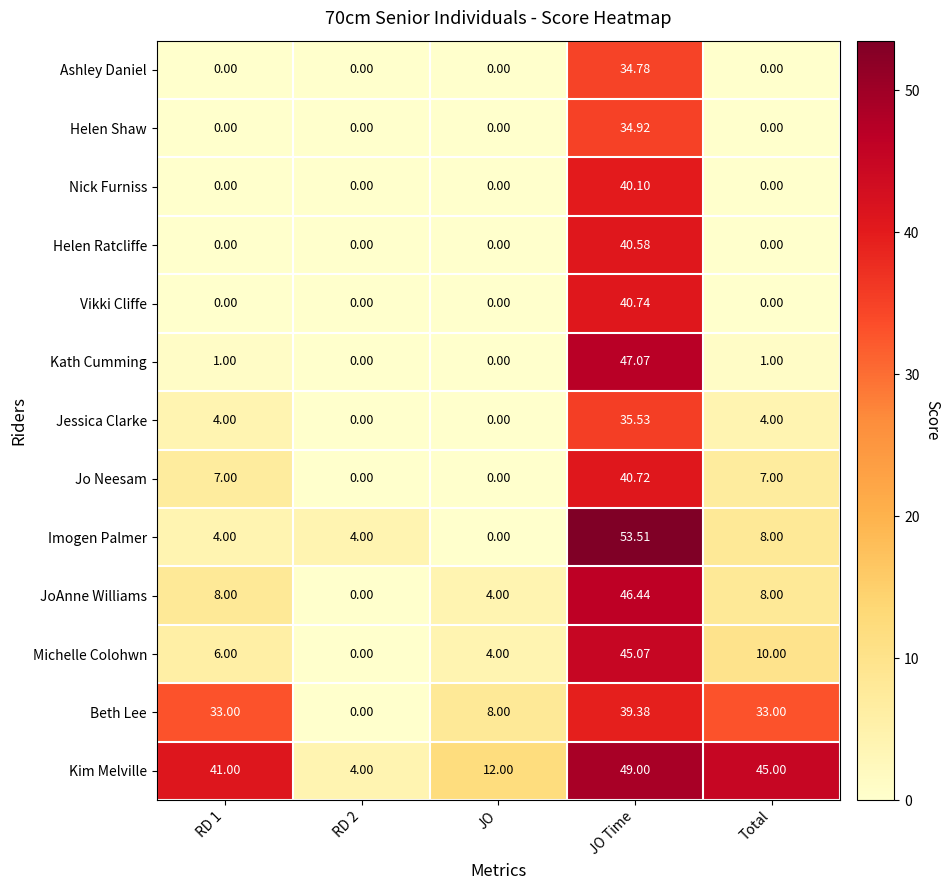

Which series has the largest total across all categories?

Kim Melville